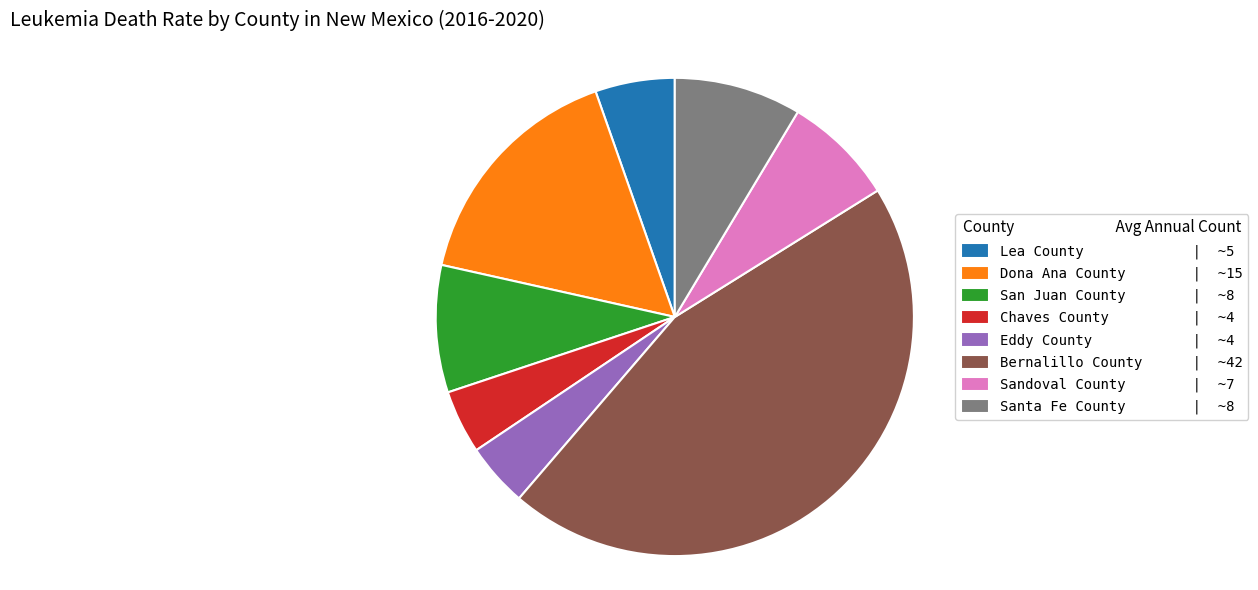

Do Eddy County | ~4 and Santa Fe County | ~8 together represent more than half of the pie?

No